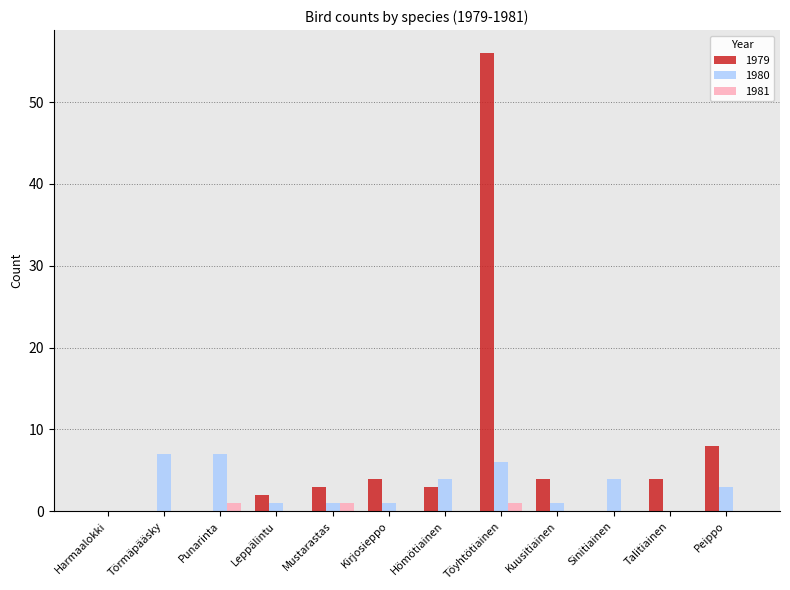

At which category does the chart reach its peak across all series?

Töyhtötiainen